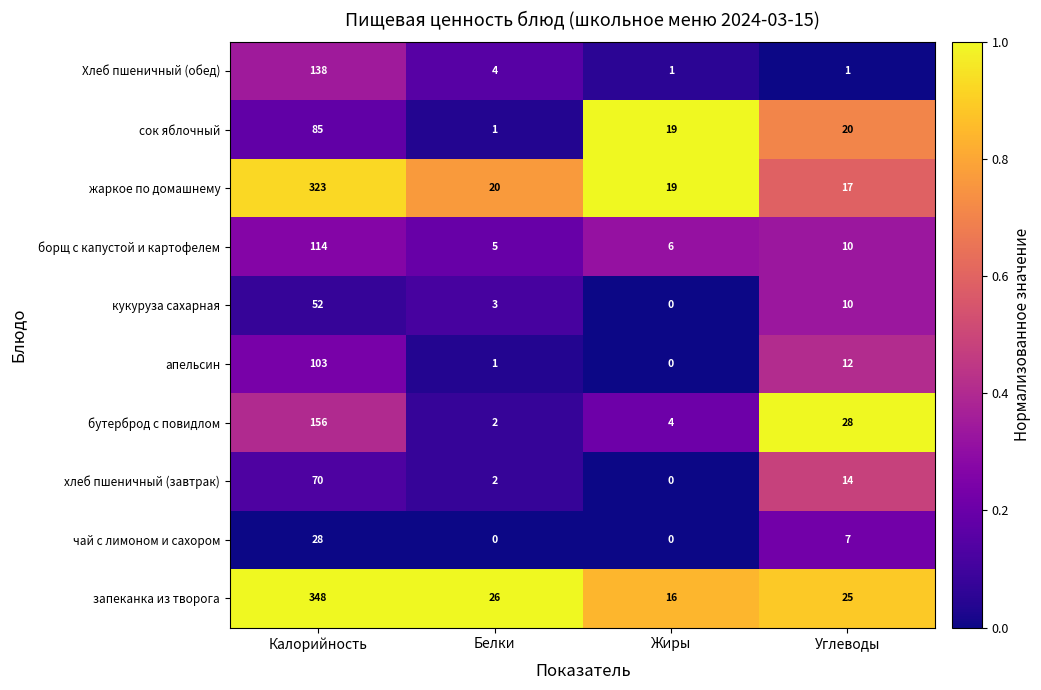

What is the sum of all чай с лимоном и сахором values?

35